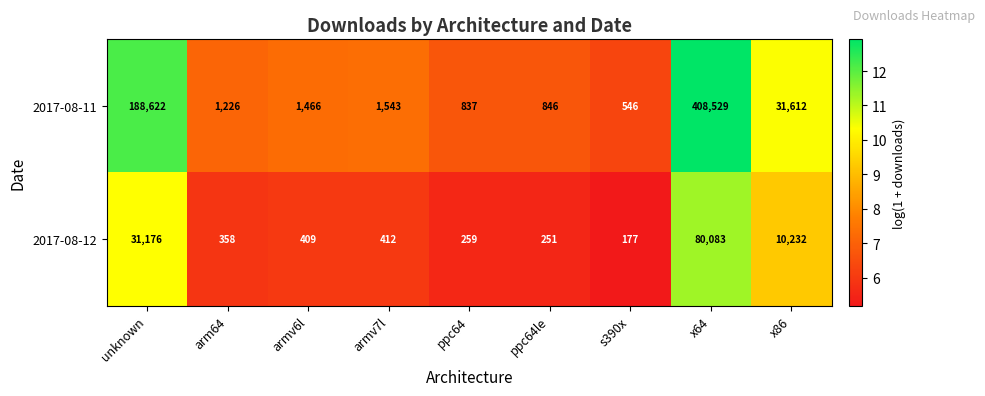

Reading left to right, what are all the values shown in this chart?

2017-08-11: unknown=188622	arm64=1226	armv6l=1466	armv7l=1543	ppc64=837	ppc64le=846	s390x=546	x64=408529	x86=31612
2017-08-12: unknown=31176	arm64=358	armv6l=409	armv7l=412	ppc64=259	ppc64le=251	s390x=177	x64=80083	x86=10232